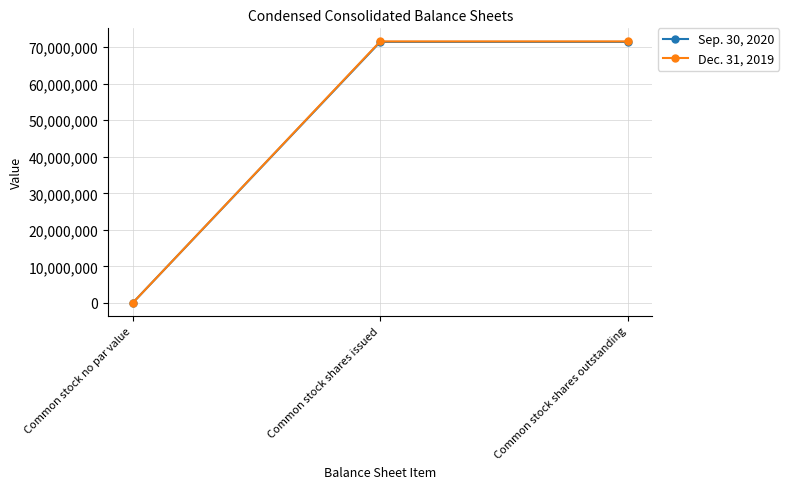

The value of Dec. 31, 2019 at Common stock no par value is 0. True or false?

True